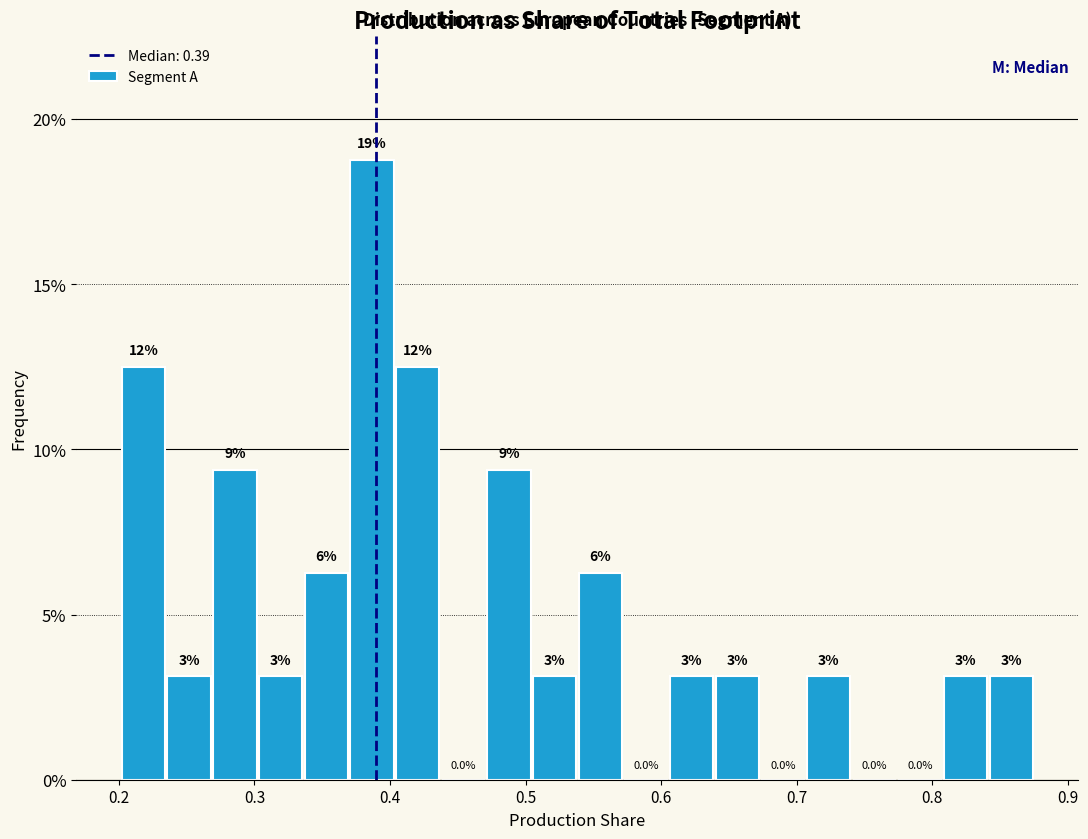

Read against the x-axis, roughly where is the centre of the tallest bar?

0.39